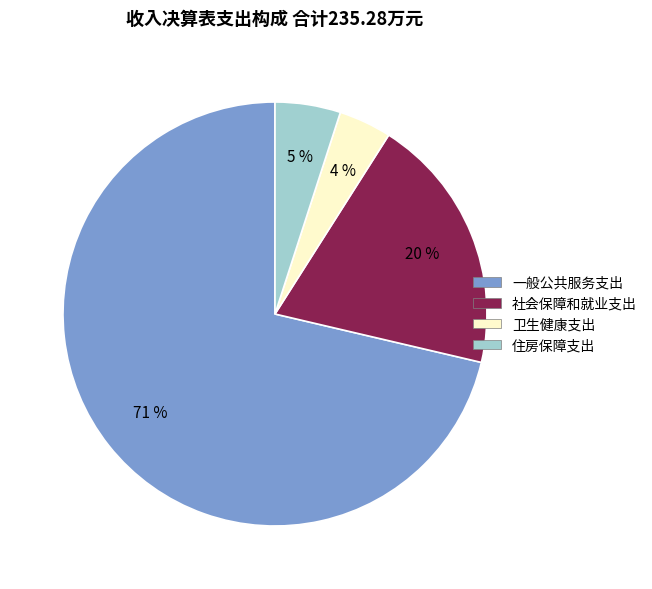

How many slices are in this pie chart?

4